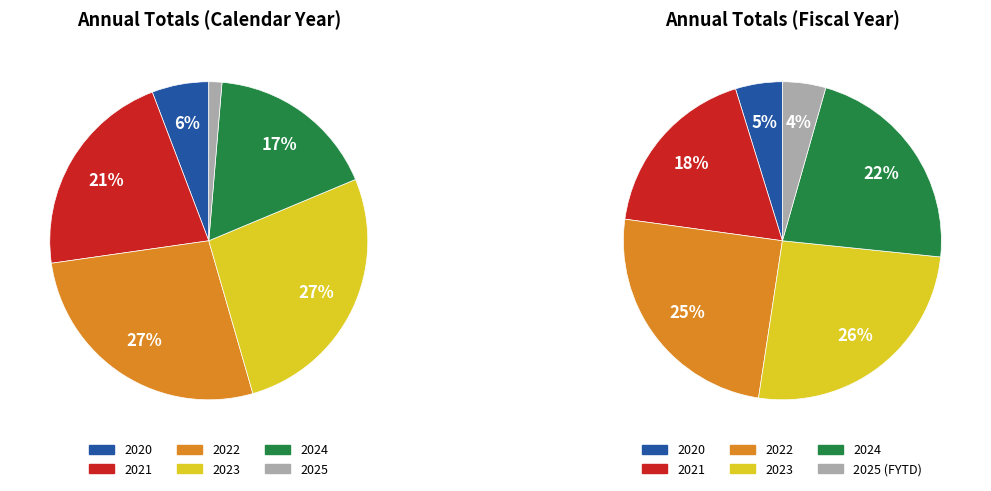

Which slice is the smallest?

2025